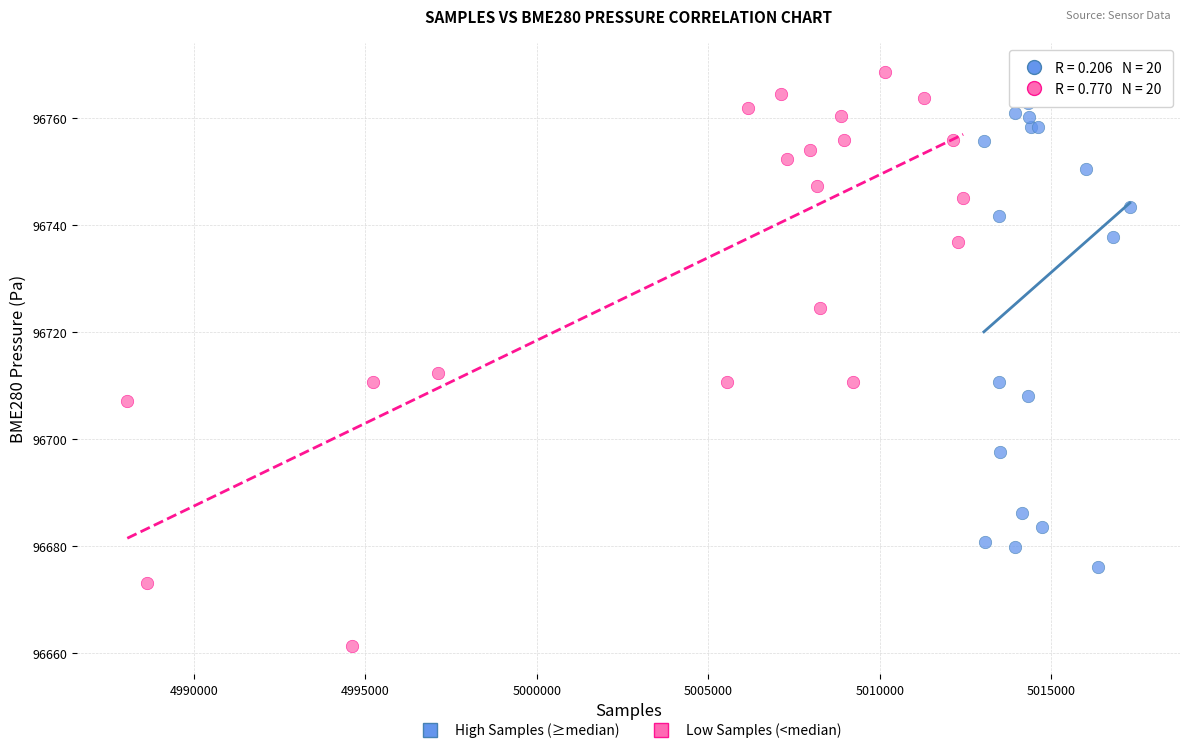

Which series contains the lowest Y value?

Low Samples (<median)